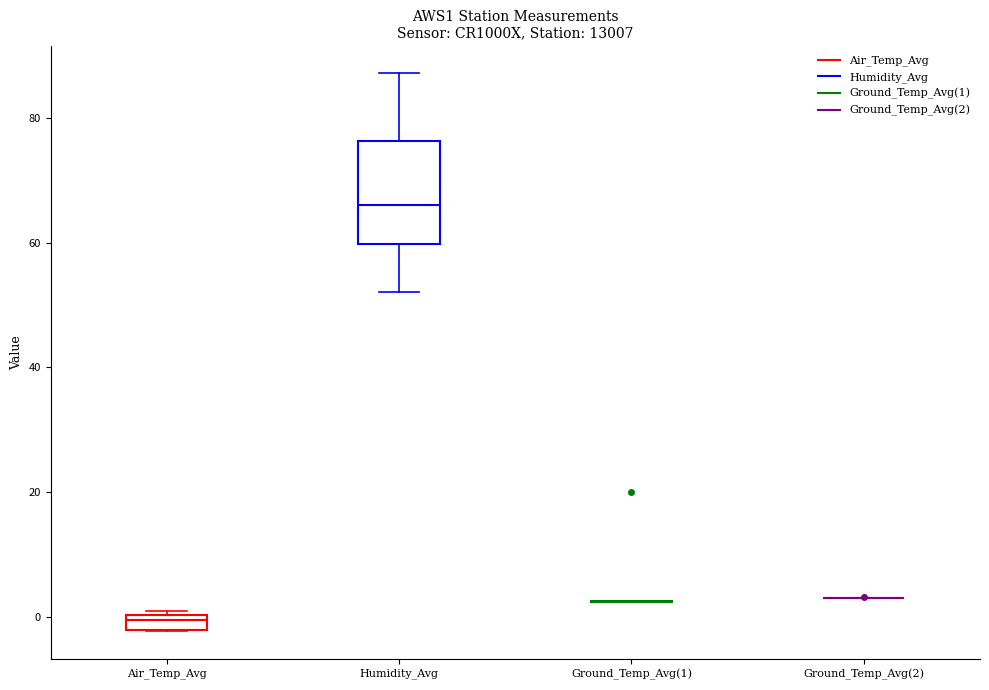

Which box is the tallest, from its lower edge to its upper edge?

Humidity_Avg